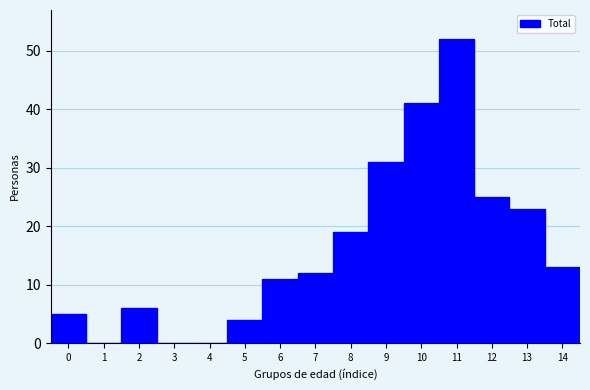

What is the height of the bar covering 1.5 to 2.5 on the x-axis? The values are not printed on the chart, so give them approximately, as read against the axis.

6